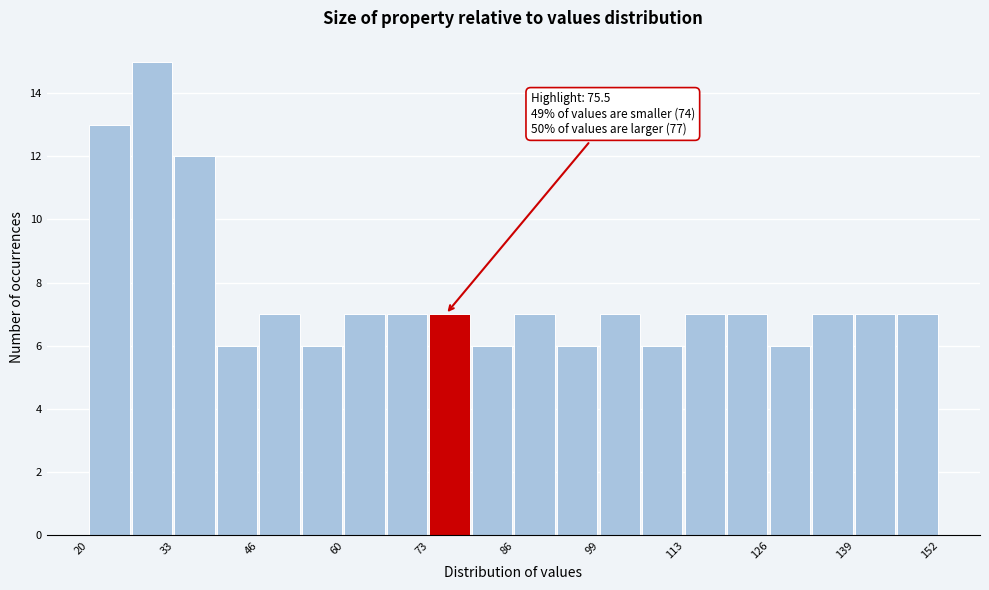

Read against the x-axis, roughly where is the centre of the tallest bar?

30